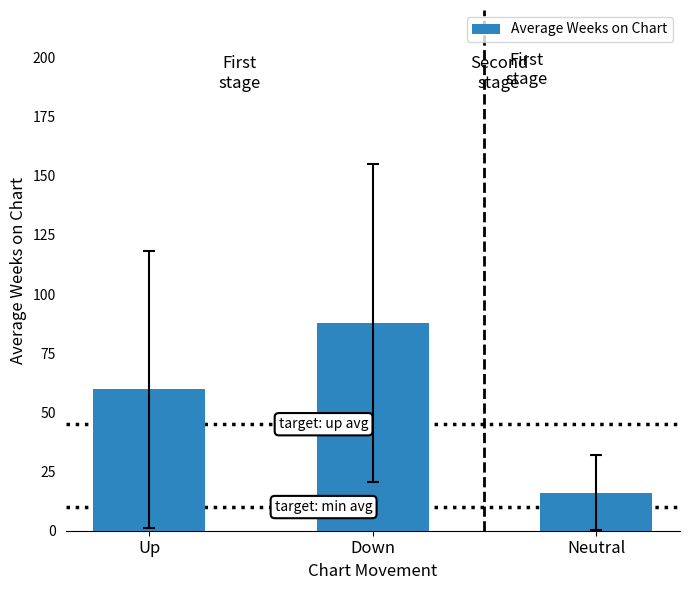

What is the sum of all values?

163.5